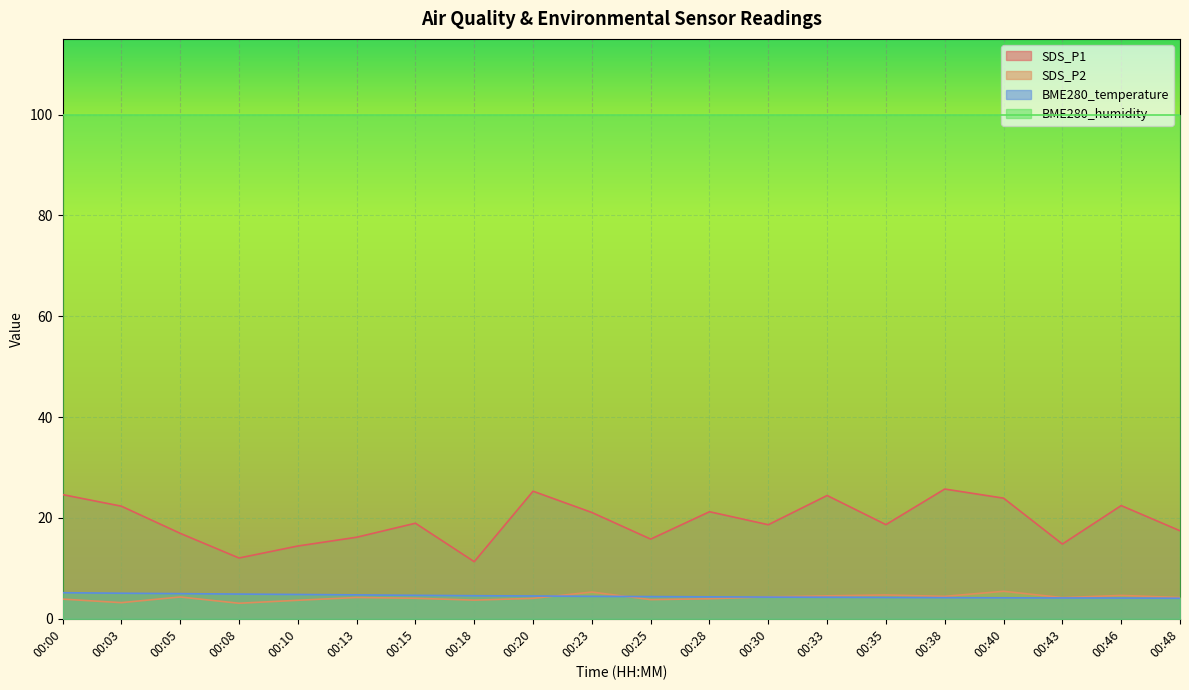

What are all the series names shown in the legend?

SDS_P1, SDS_P2, BME280_temperature, BME280_humidity